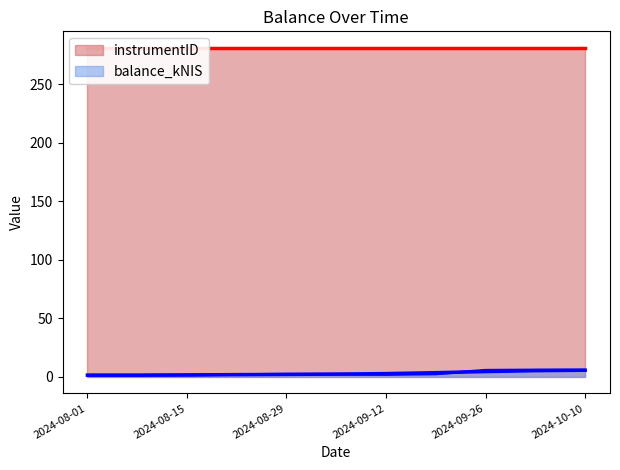

What is the label of the 10th point from the left?

2024-10-01